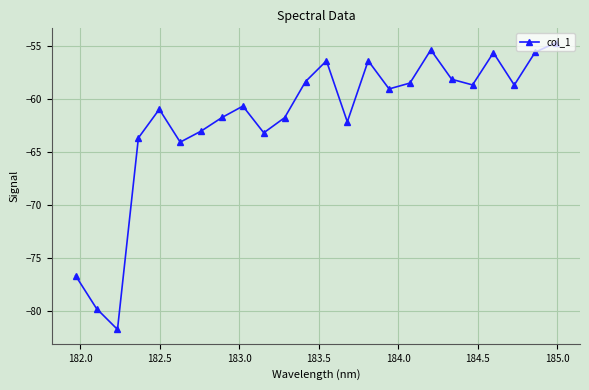

How many points are lower than both their immediate neighbors (excluding endpoints)?

7